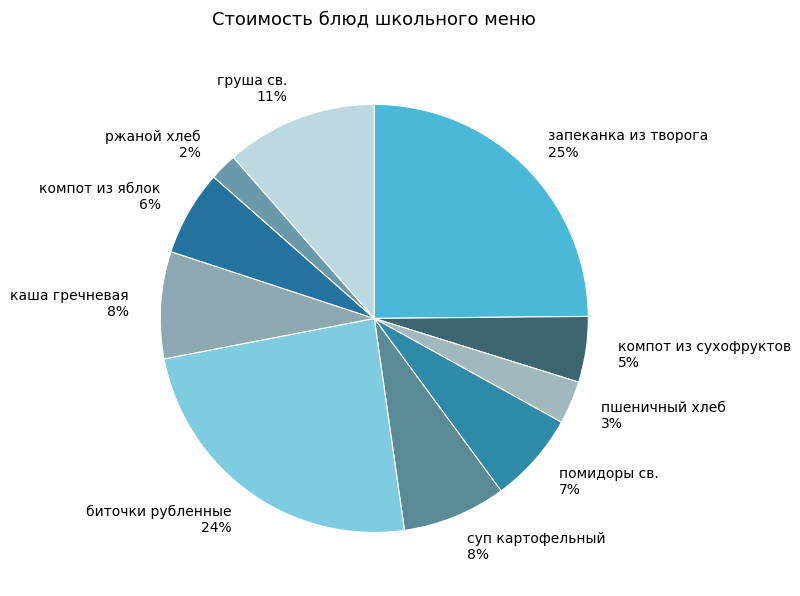

Which category has the smallest portion of the pie?

ржаной хлеб